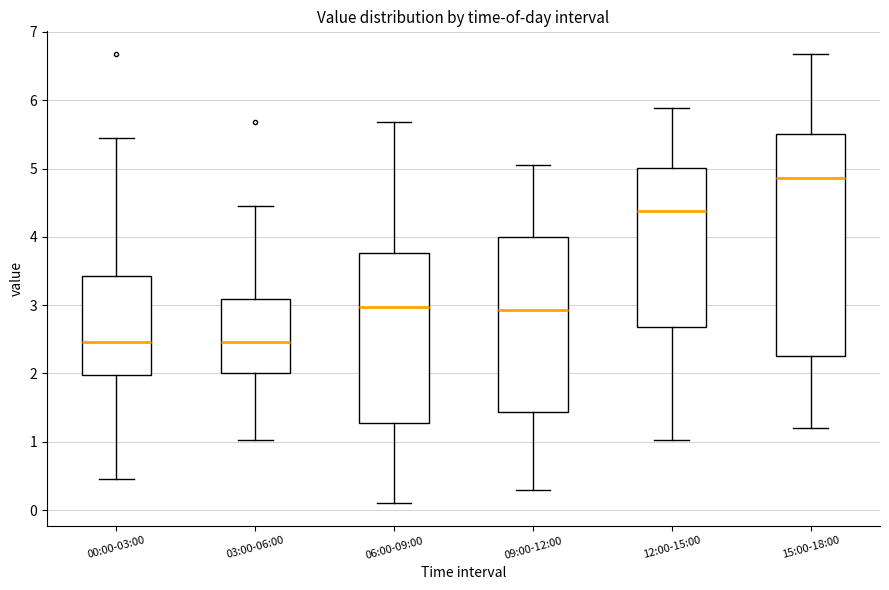

Reading left to right, transcribe this box plot: for each box, give where its median line is, the range the box spans, and where its two whiskers end, as read against the y-axis. The values are not printed on the chart, so give them approximately, as read against the axis.

00:00-03:00: median 2.5, box 2.0 to 3.4, whiskers 0.5 to 5.5
03:00-06:00: median 2.5, box 2.0 to 3.1, whiskers 1.0 to 4.5
06:00-09:00: median 3.0, box 1.3 to 3.8, whiskers 0.1 to 5.7
09:00-12:00: median 2.9, box 1.4 to 4.0, whiskers 0.3 to 5.1
12:00-15:00: median 4.4, box 2.7 to 5.0, whiskers 1.0 to 5.9
15:00-18:00: median 4.9, box 2.3 to 5.5, whiskers 1.2 to 6.7